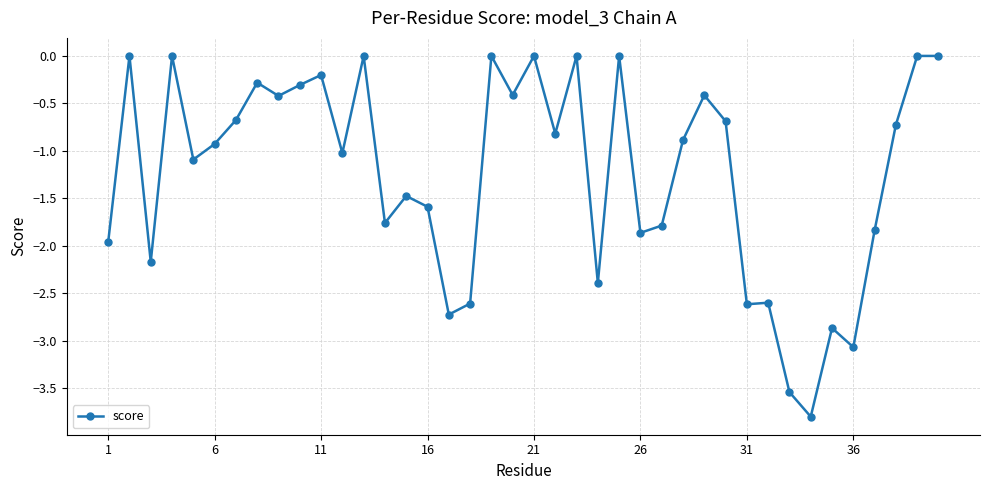

True or false: the data has more than 2 interior local peaks.

True